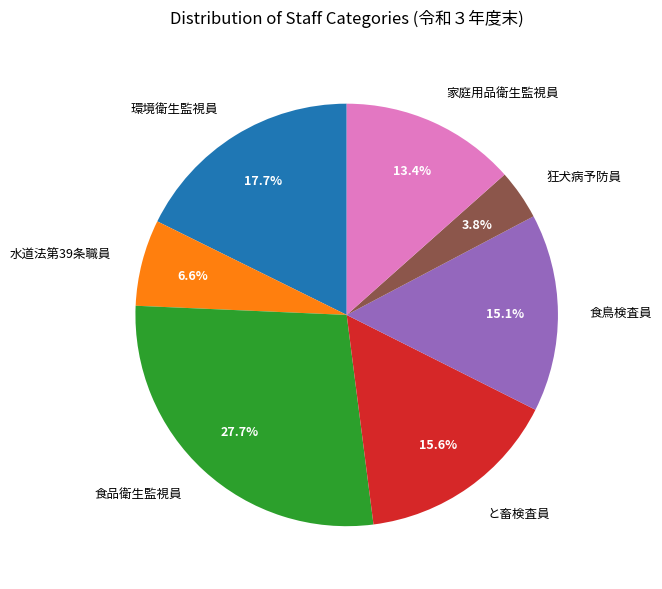

Is 水道法第39条職員 the majority of the pie?

No